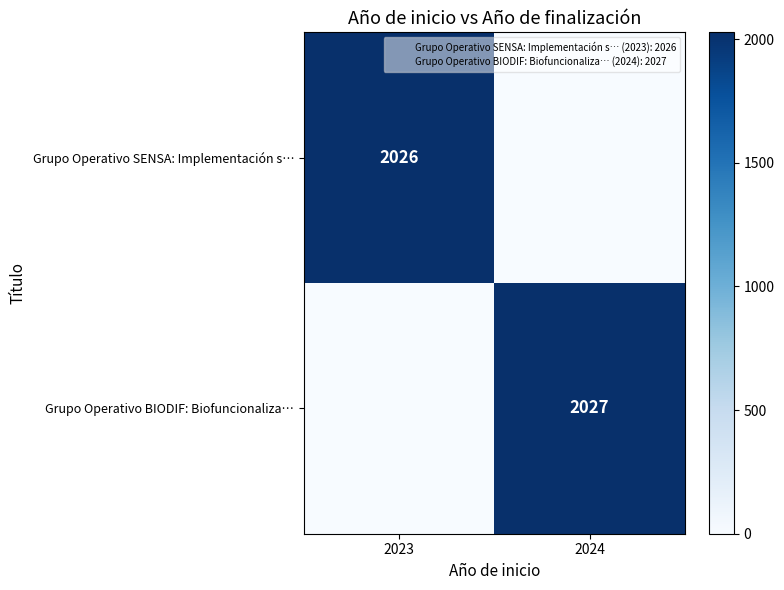

Is the value of Grupo Operativo SENSA: Implementación s… at 2023 greater than the value of Grupo Operativo BIODIF: Biofuncionaliza… at 2024?

No